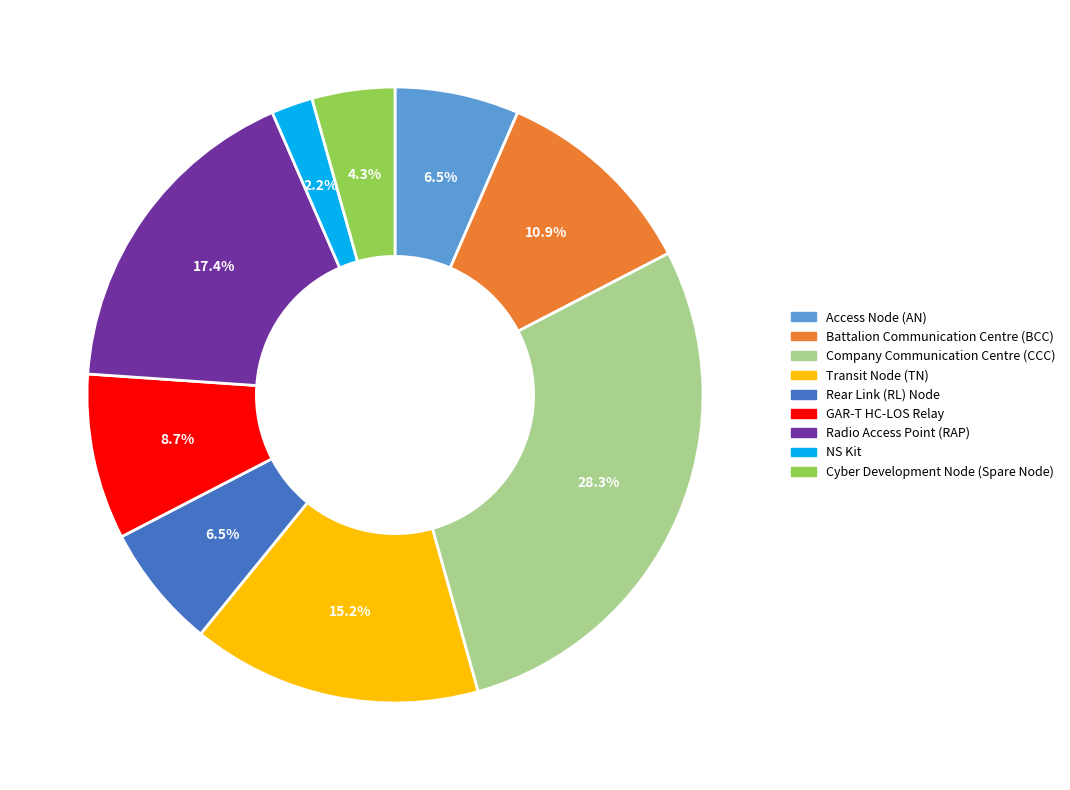

What is the smallest slice in the pie chart?

NS Kit